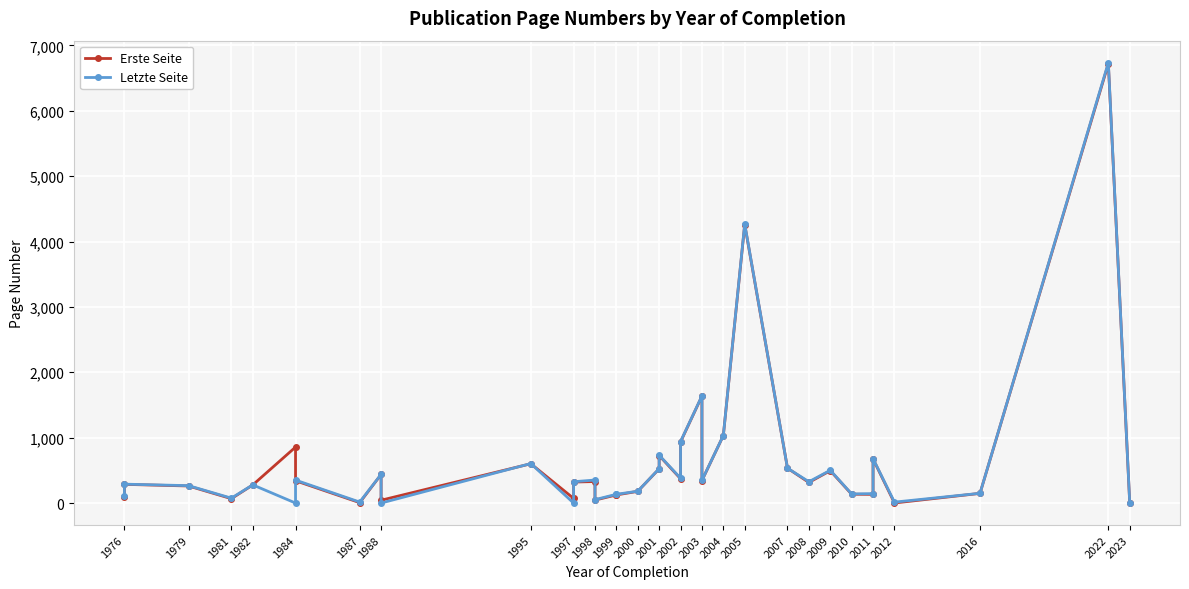

How many data points in Erste Seite are less than 321?

18